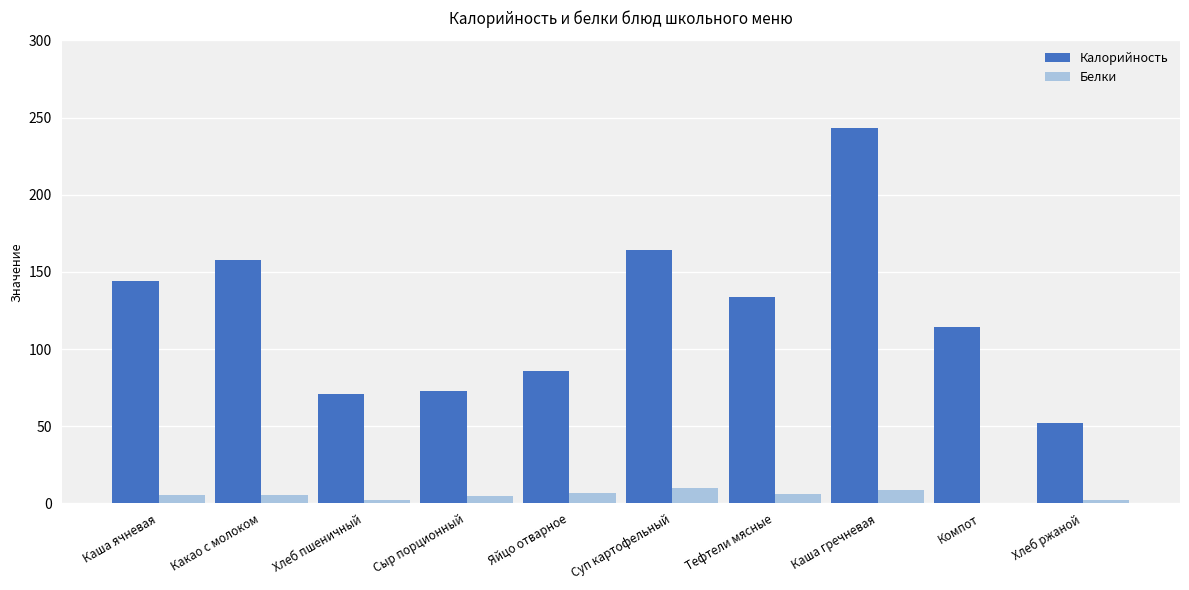

Read the Калорийность value at Яйцо отварное.

86.0